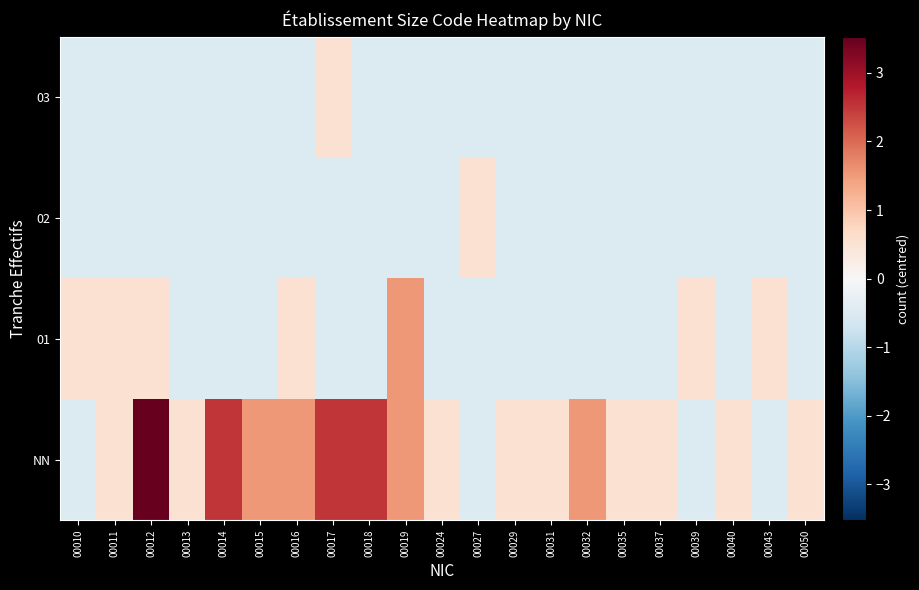

Reading left to right, list all the values displayed in this chart.

NN: 00010=-0.5	00011=0.5	00012=3.5	00013=0.5	00014=2.5	00015=1.5	00016=1.5	00017=2.5	00018=2.5	00019=1.5	00024=0.5	00027=-0.5	00029=0.5	00031=0.5	00032=1.5	00035=0.5	00037=0.5	00039=-0.5	00040=0.5	00043=-0.5	00050=0.5
01: 00010=0.5	00011=0.5	00012=0.5	00013=-0.5	00014=-0.5	00015=-0.5	00016=0.5	00017=-0.5	00018=-0.5	00019=1.5	00024=-0.5	00027=-0.5	00029=-0.5	00031=-0.5	00032=-0.5	00035=-0.5	00037=-0.5	00039=0.5	00040=-0.5	00043=0.5	00050=-0.5
02: 00010=-0.5	00011=-0.5	00012=-0.5	00013=-0.5	00014=-0.5	00015=-0.5	00016=-0.5	00017=-0.5	00018=-0.5	00019=-0.5	00024=-0.5	00027=0.5	00029=-0.5	00031=-0.5	00032=-0.5	00035=-0.5	00037=-0.5	00039=-0.5	00040=-0.5	00043=-0.5	00050=-0.5
03: 00010=-0.5	00011=-0.5	00012=-0.5	00013=-0.5	00014=-0.5	00015=-0.5	00016=-0.5	00017=0.5	00018=-0.5	00019=-0.5	00024=-0.5	00027=-0.5	00029=-0.5	00031=-0.5	00032=-0.5	00035=-0.5	00037=-0.5	00039=-0.5	00040=-0.5	00043=-0.5	00050=-0.5